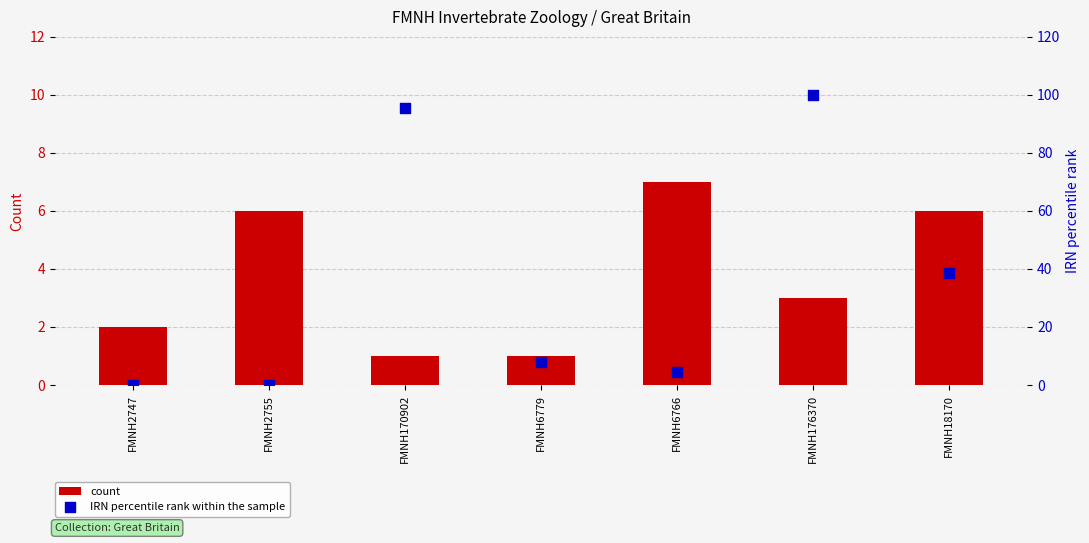

What is the total value across all series at FMNH18170?

44.6